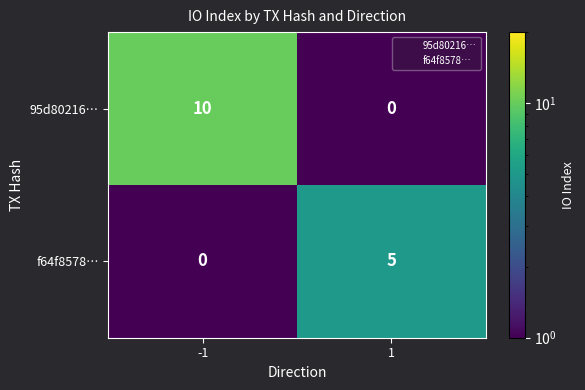

What is the difference between the highest and lowest values at 1?

5